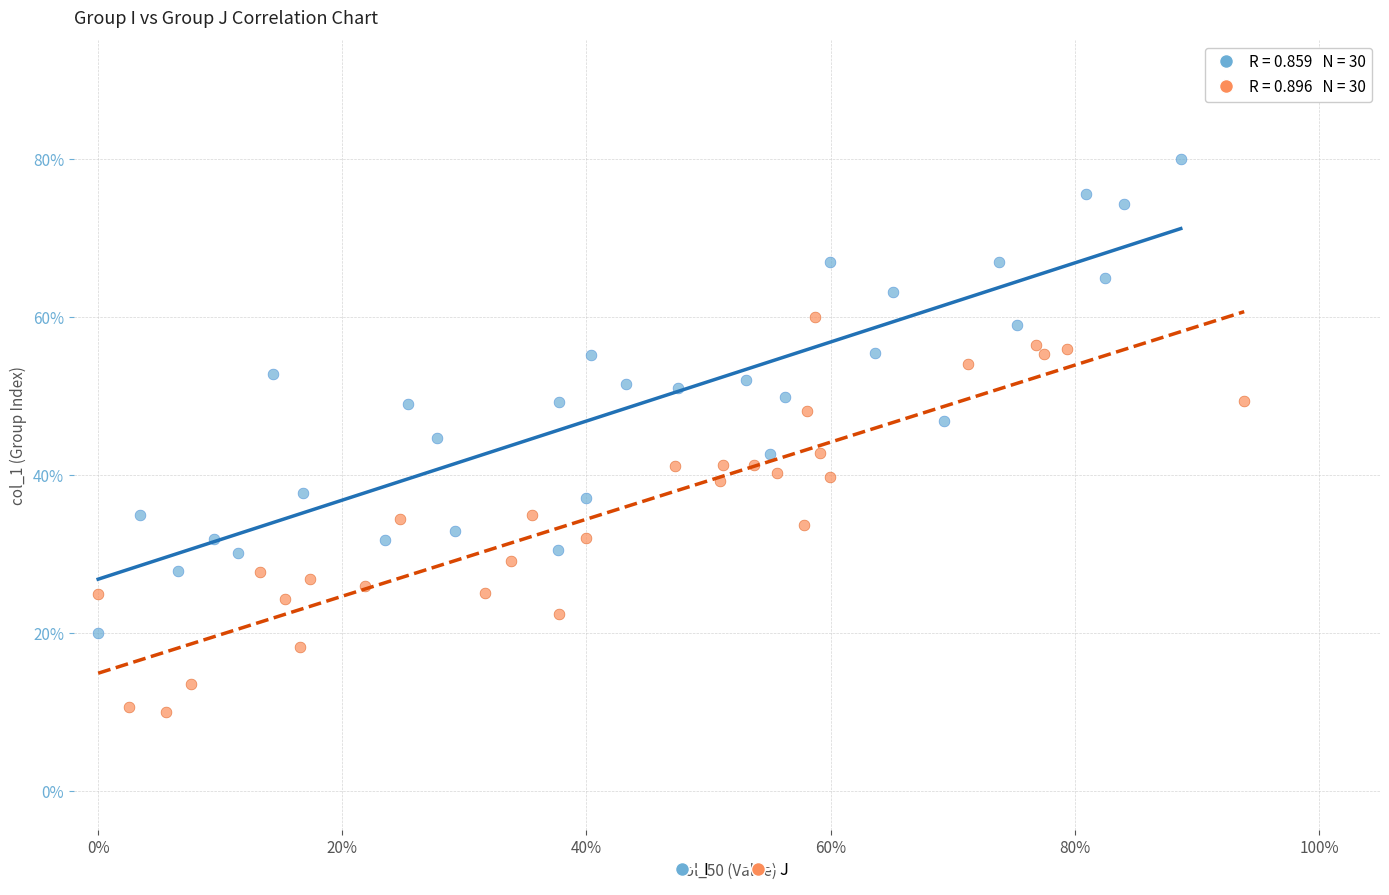

Which series contains the highest Y value?

I